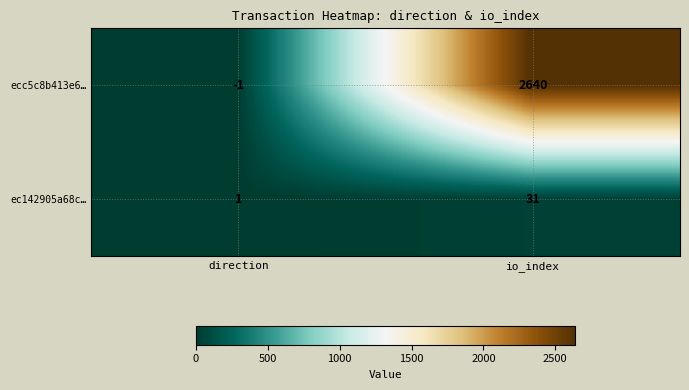

How many distinct data groups are displayed?

2